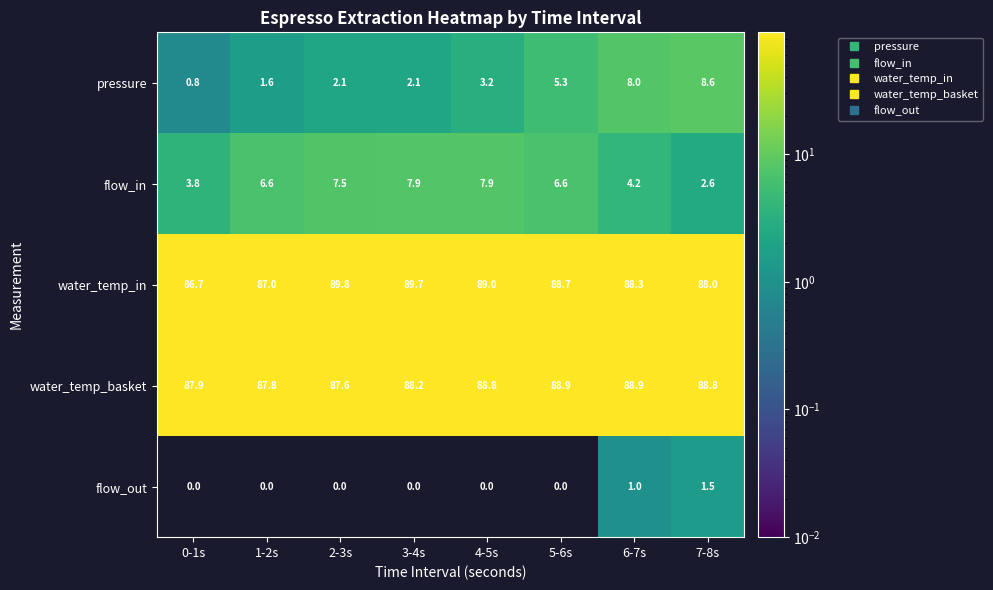

Count the flow_out values in the range 0 to 1.

7